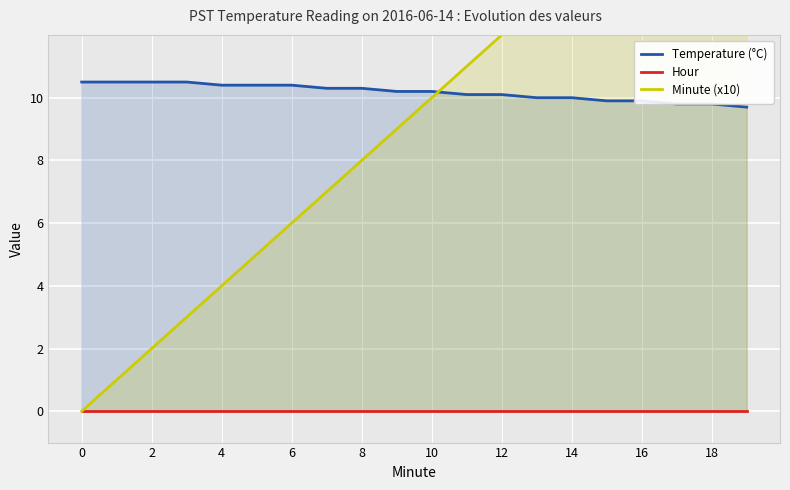

At which category does the chart reach its peak across all series?

19